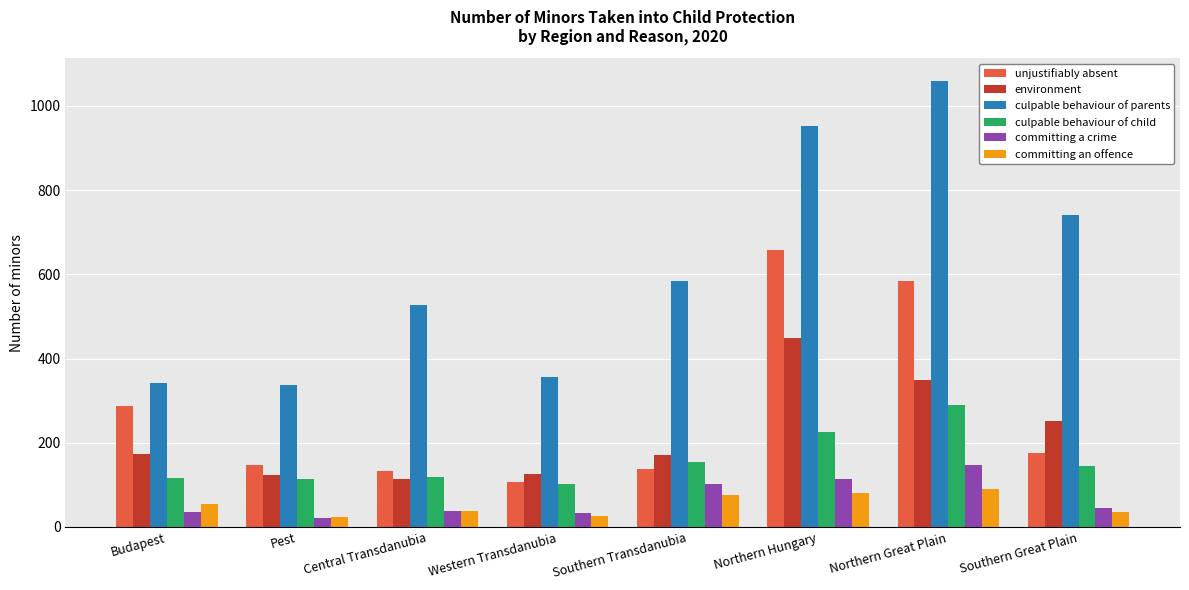

Where is culpable behaviour of parents nearest to the value 698?

Southern Great Plain